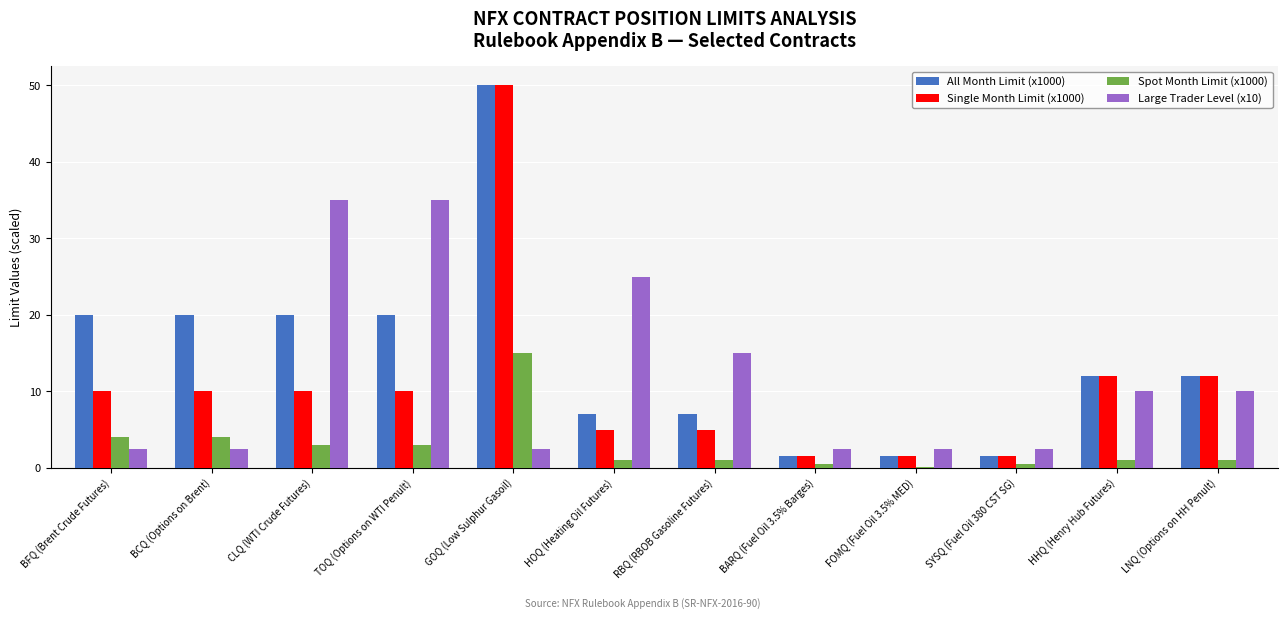

At which label does Spot Month Limit (x1000) reach its peak?

GOQ (Low Sulphur Gasoil)